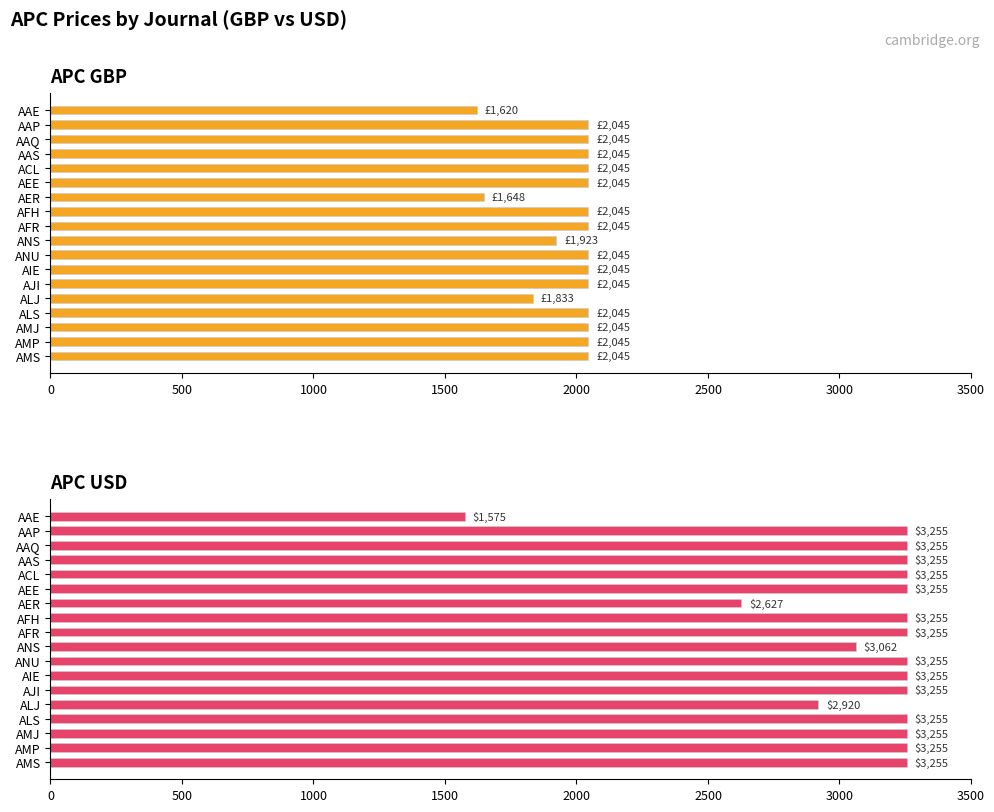

Which series has the largest range (max minus min)?

APC USD